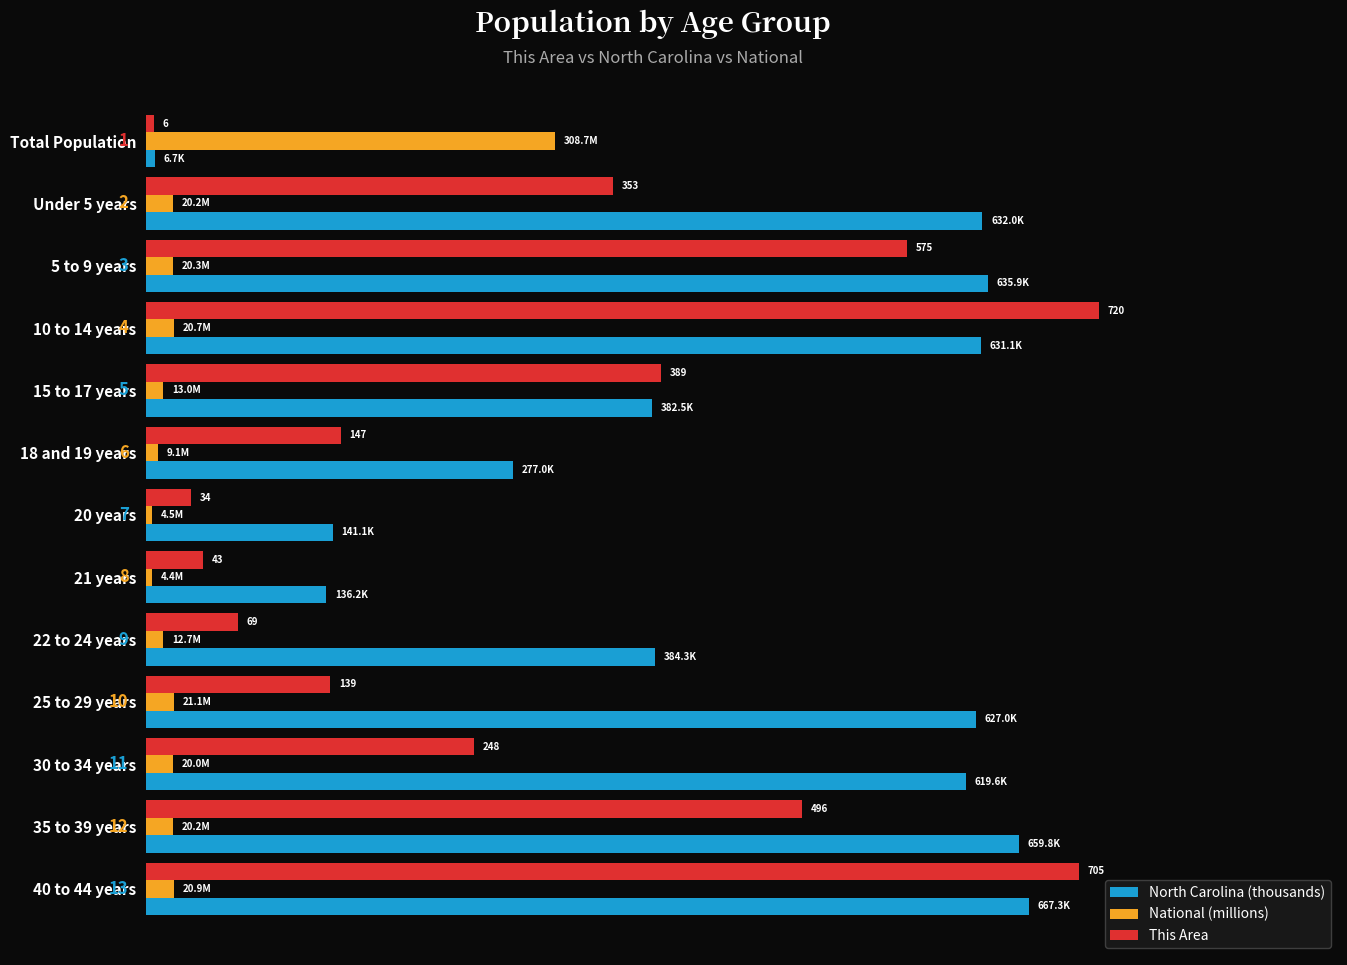

Which series has the largest total across all categories?

North Carolina (thousands)